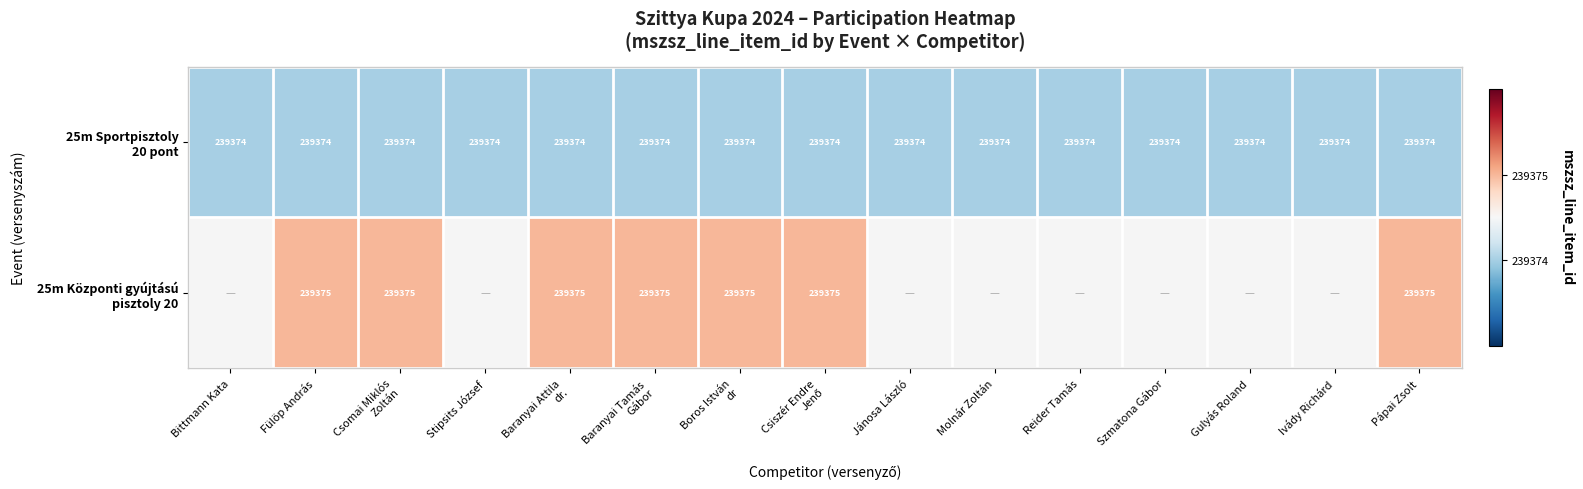

What is the total value across all series at Fülöp András?

478749